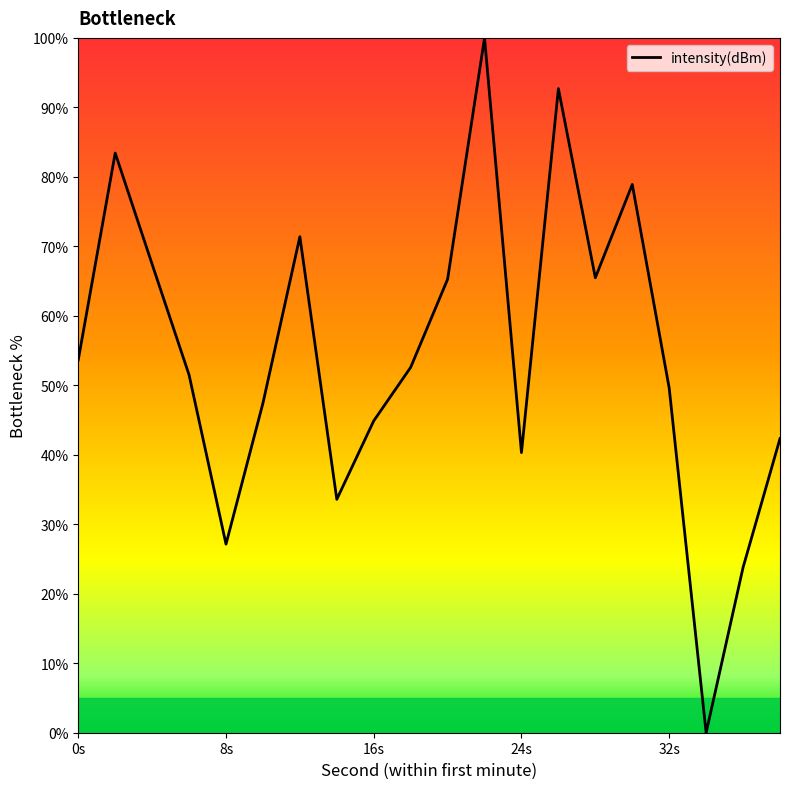

What is the greatest value displayed?

100.0